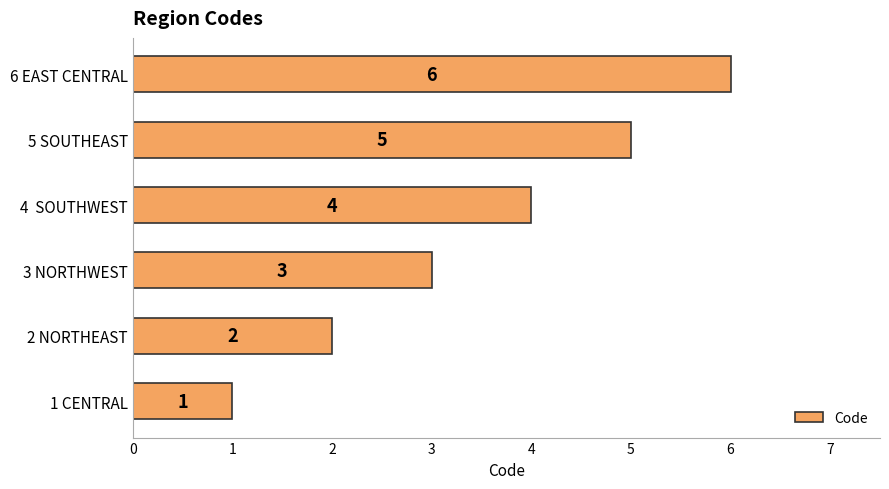

Count the values in the range 2 to 5.

4